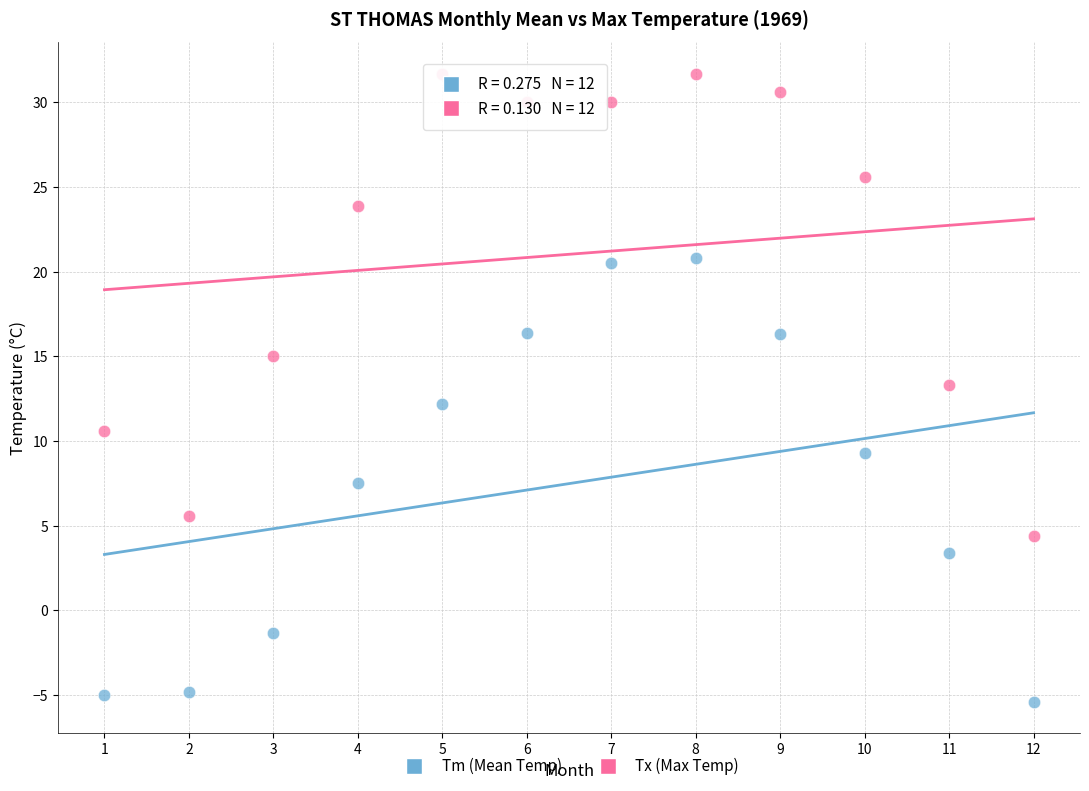

Which series has the widest spread of Y values?

Tx (Max Temp)